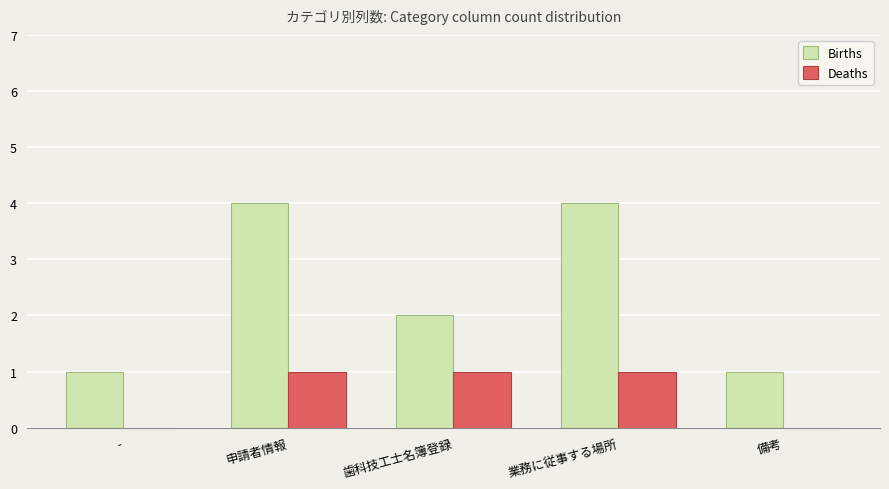

Between - and 申請者情報, which series saw the biggest shift?

Births